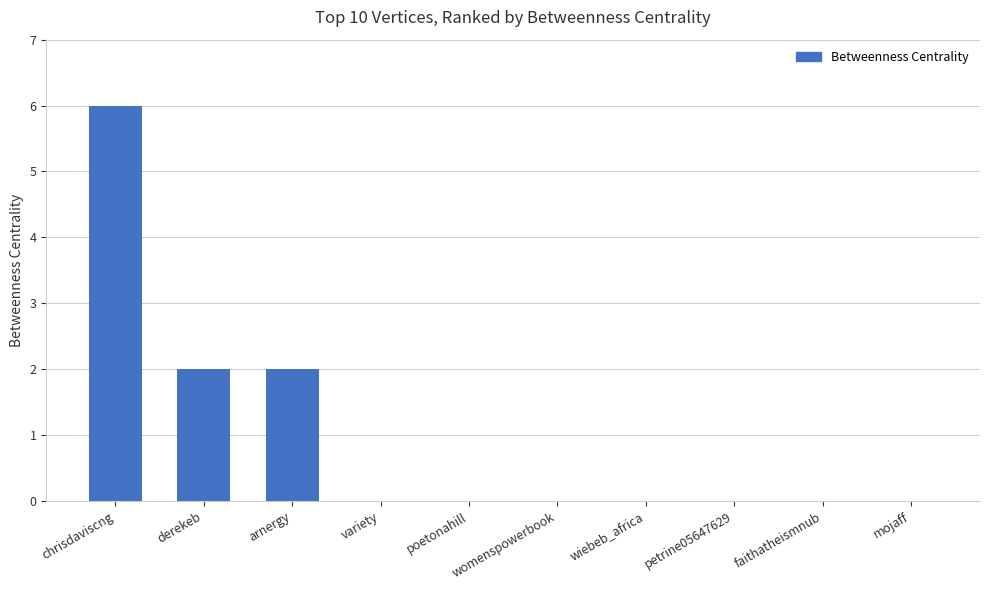

Reading left to right, extract all data points from this chart.

6	2	2	0	0	0	0	0	0	0